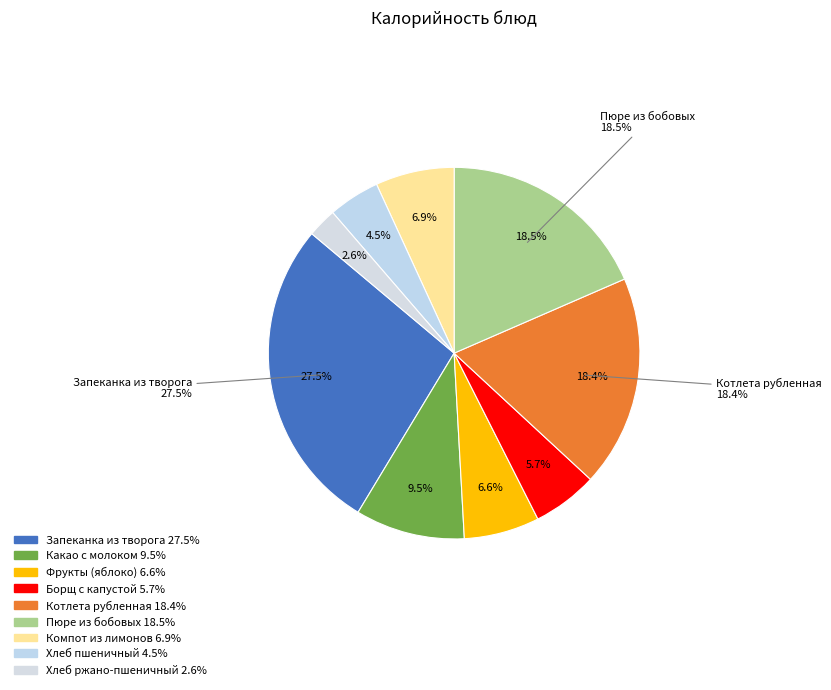

How many segments does this pie chart have?

9